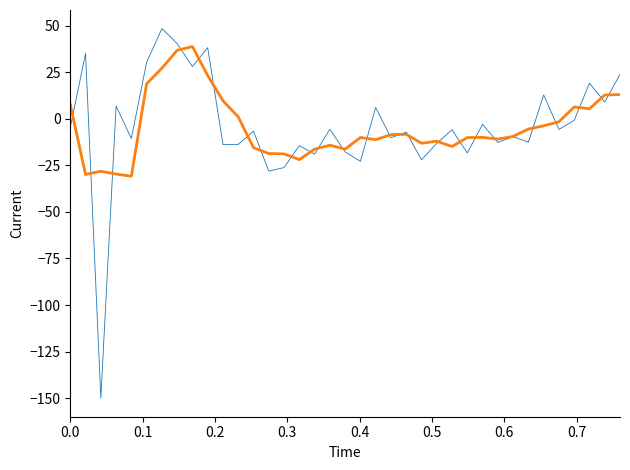

What is the greatest value displayed?

48.4